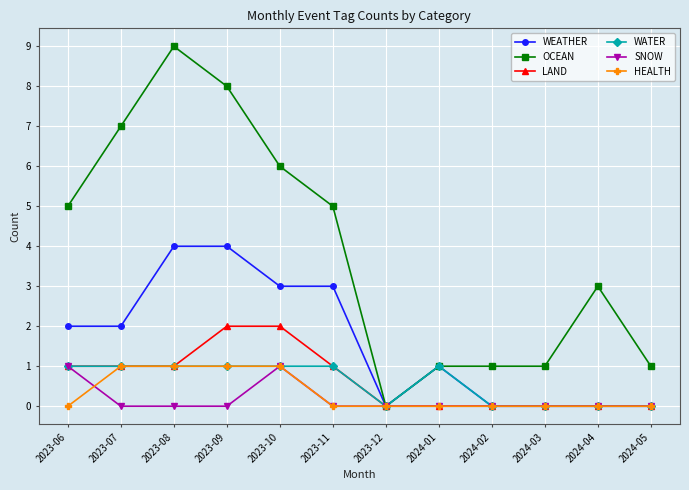

Count the HEALTH values in the range 0 to 1.

12